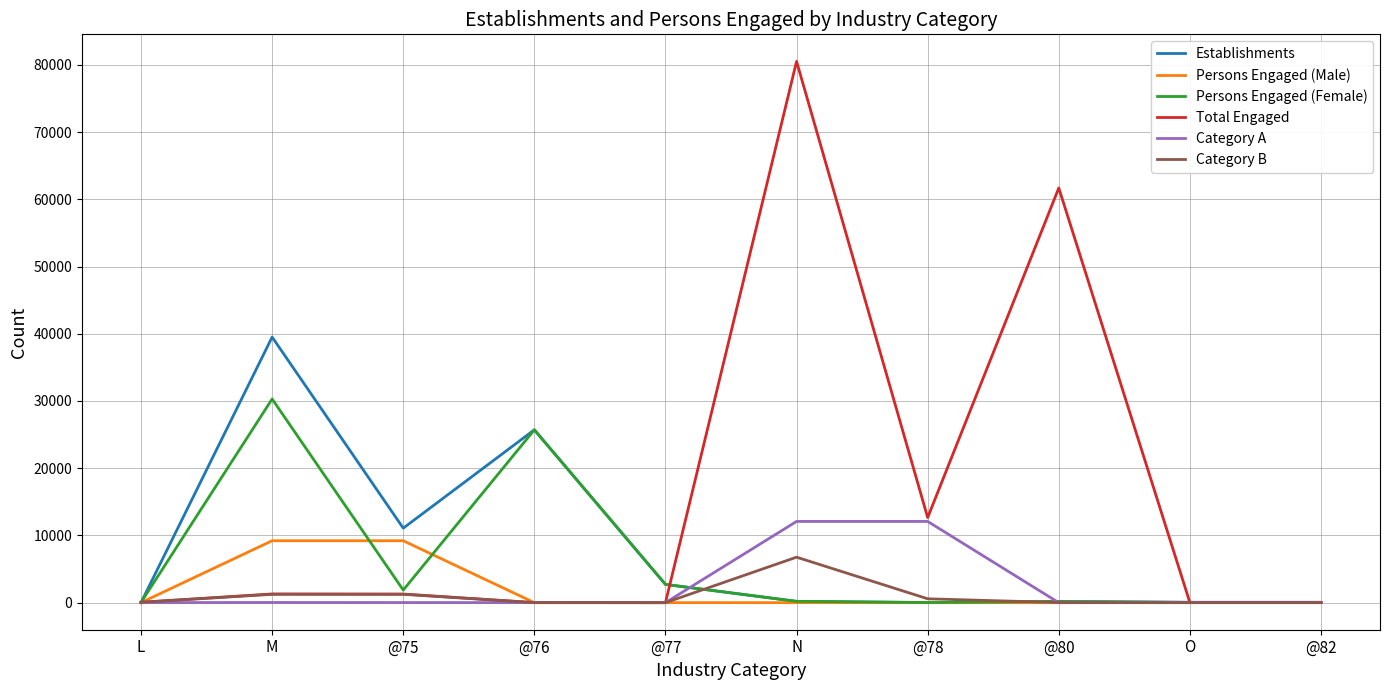

Where does the Total Engaged series first go above 1281?

M